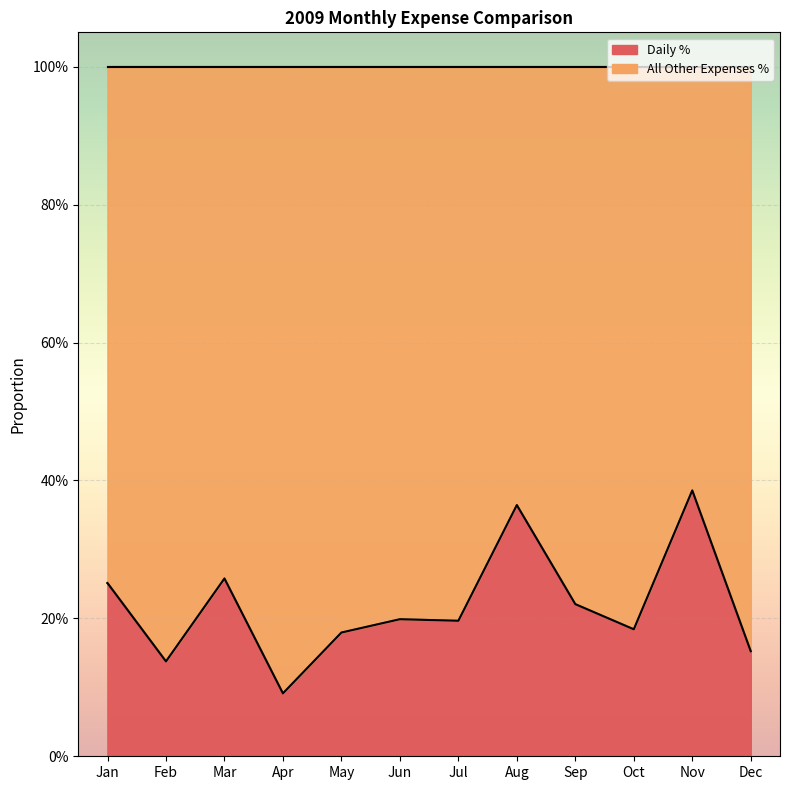

Does the chart display data point markers on the line(s)?

No